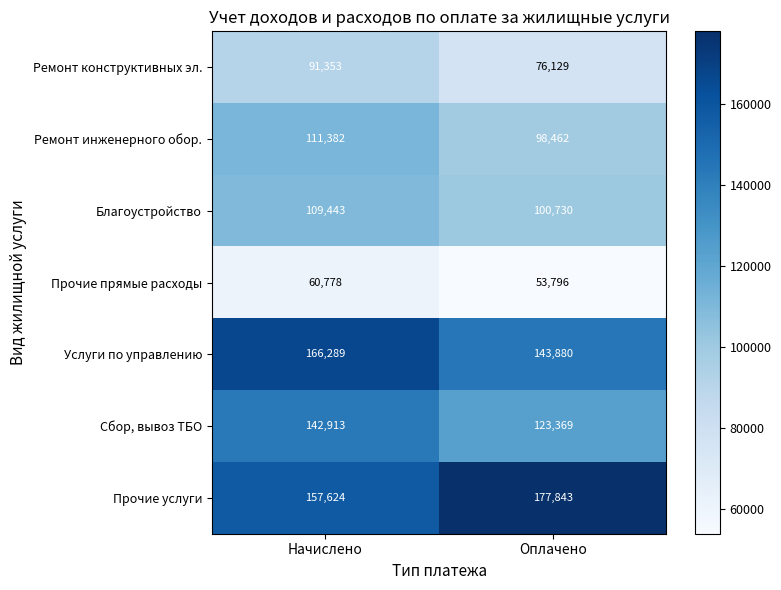

At which category does the chart reach its peak across all series?

Оплачено